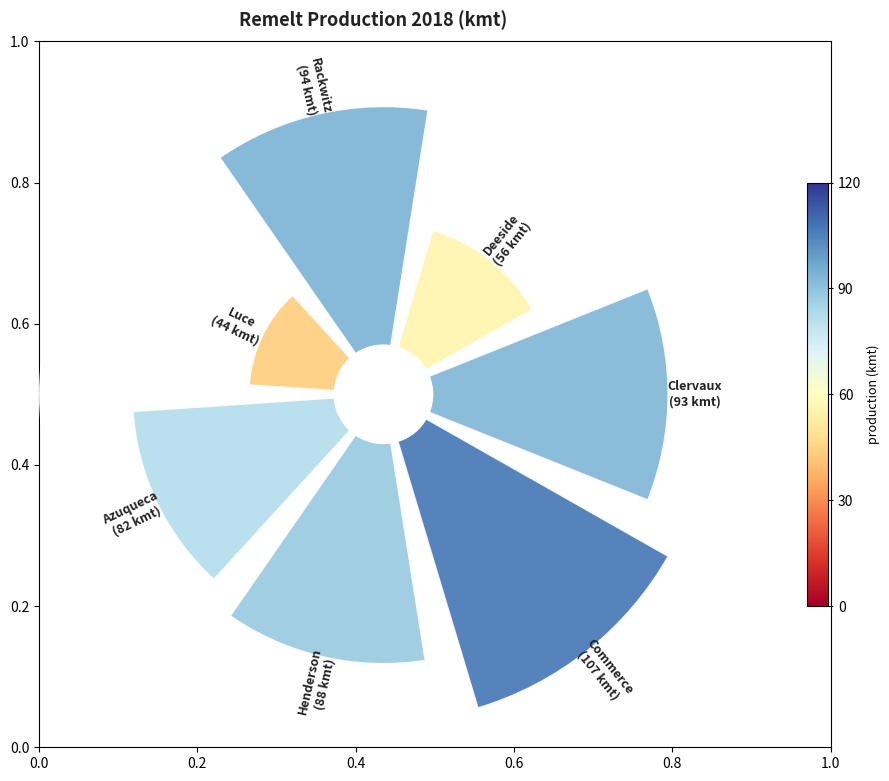

Count the number of slices in the pie.

7